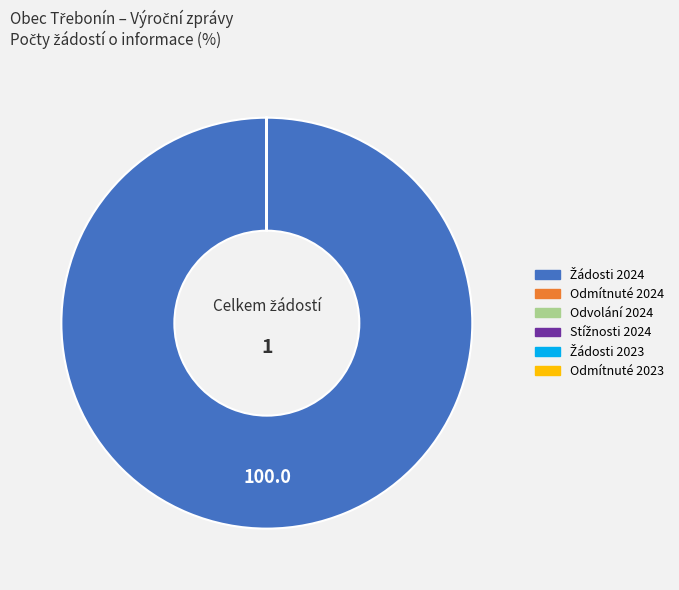

Is there any slice that represents more than half of the pie?

Yes